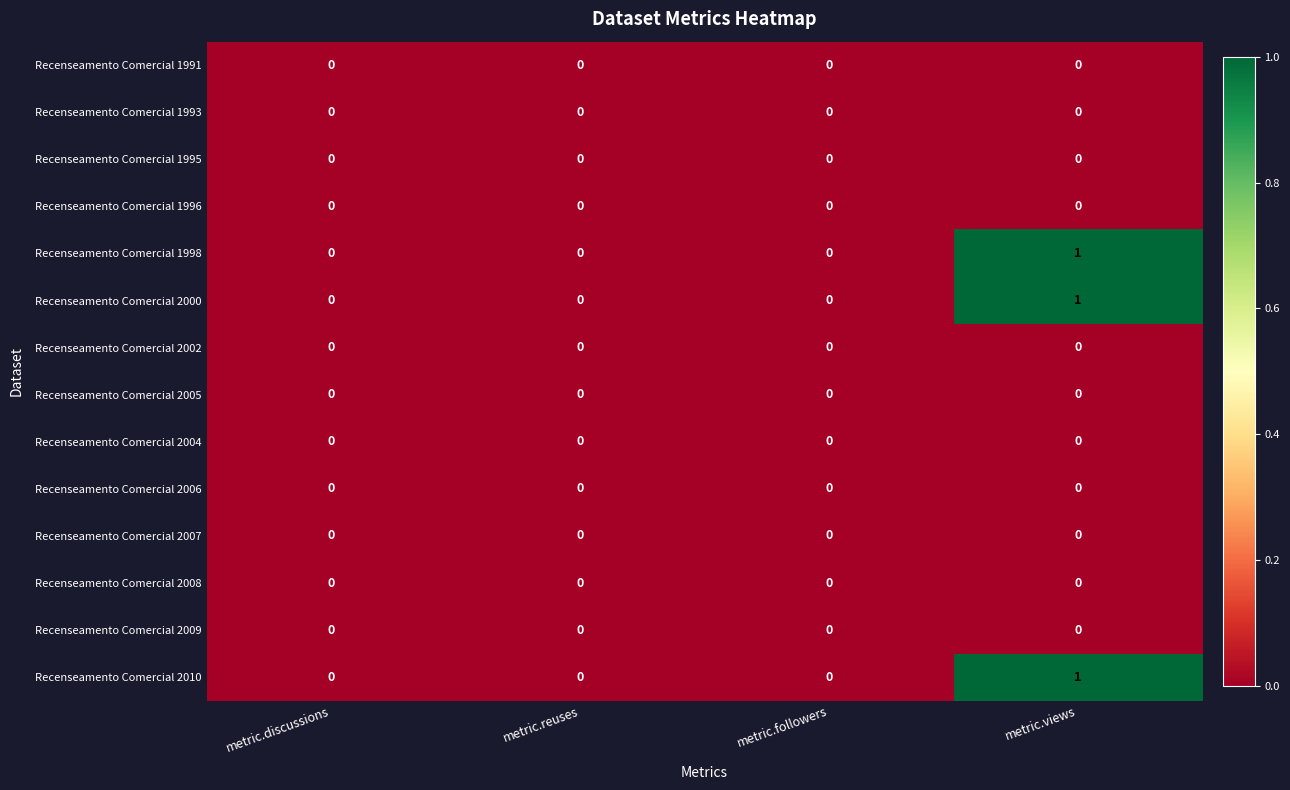

At which category is the sum across all series the highest?

metric.views